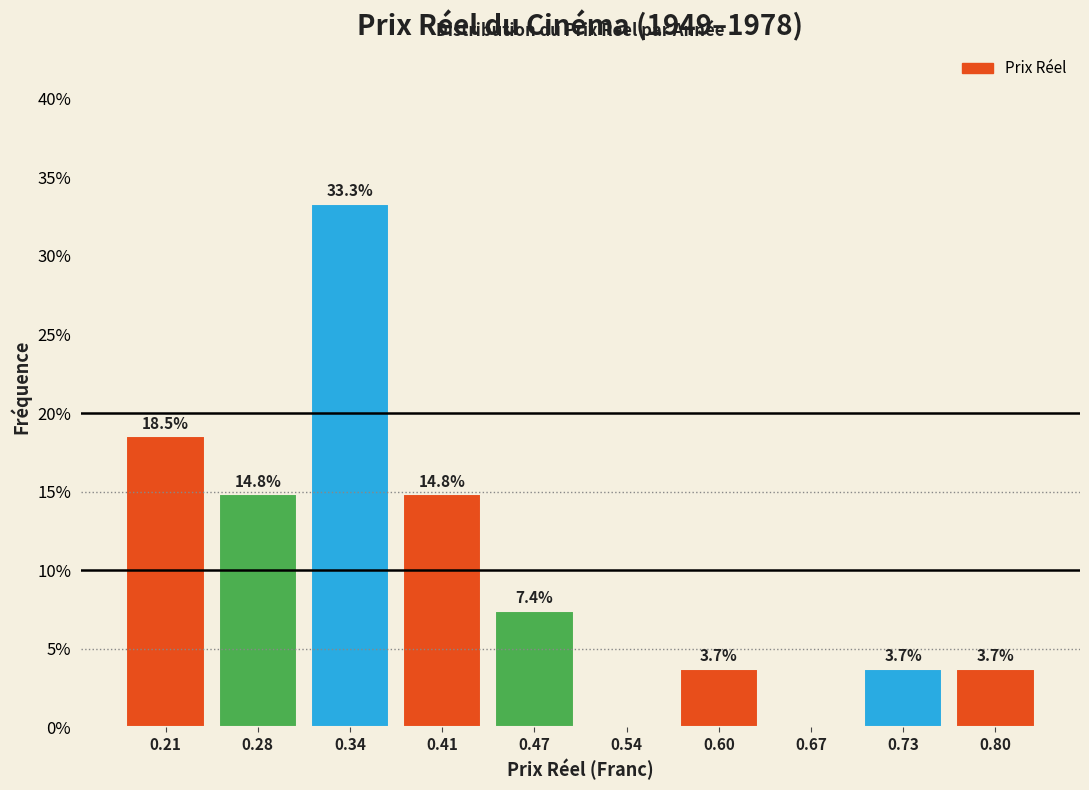

Which range on the x-axis has the tallest bar?

0.31 to 0.37